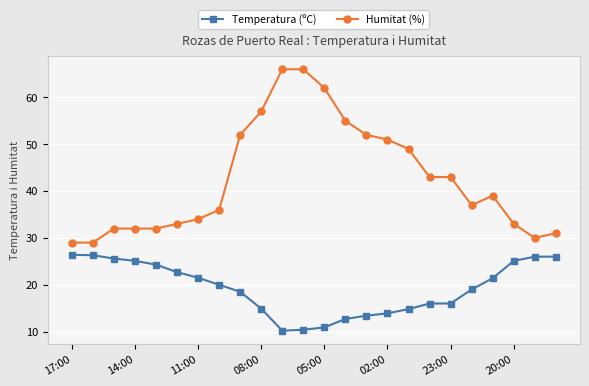

What is the difference between the maximum and minimum values in the Humitat (%) series?

37.0